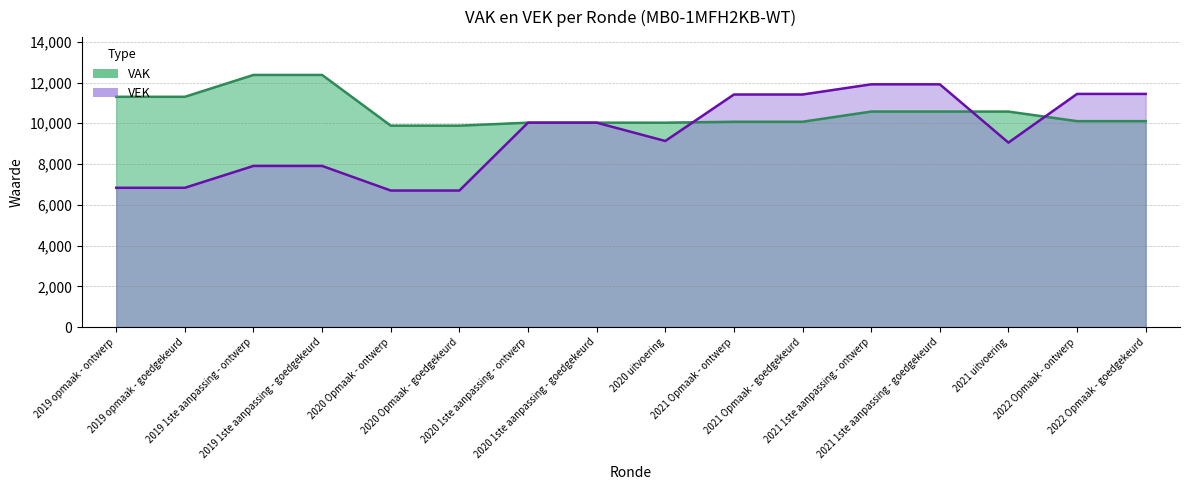

What is the sum of the VAK values at 2020 1ste aanpassing - ontwerp and 2021 1ste aanpassing - ontwerp?

20605